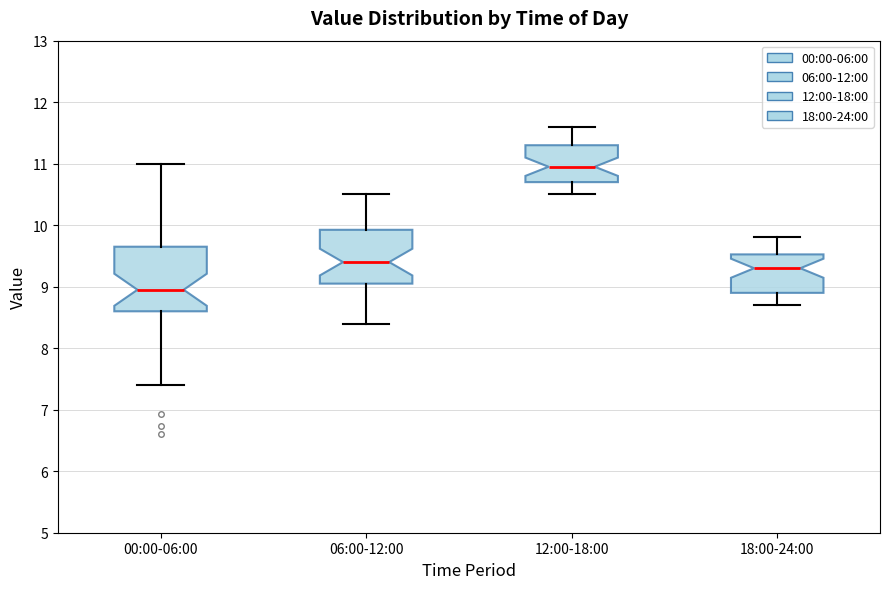

Comparing the boxes themselves (not the whiskers), which one is the tallest?

00:00-06:00